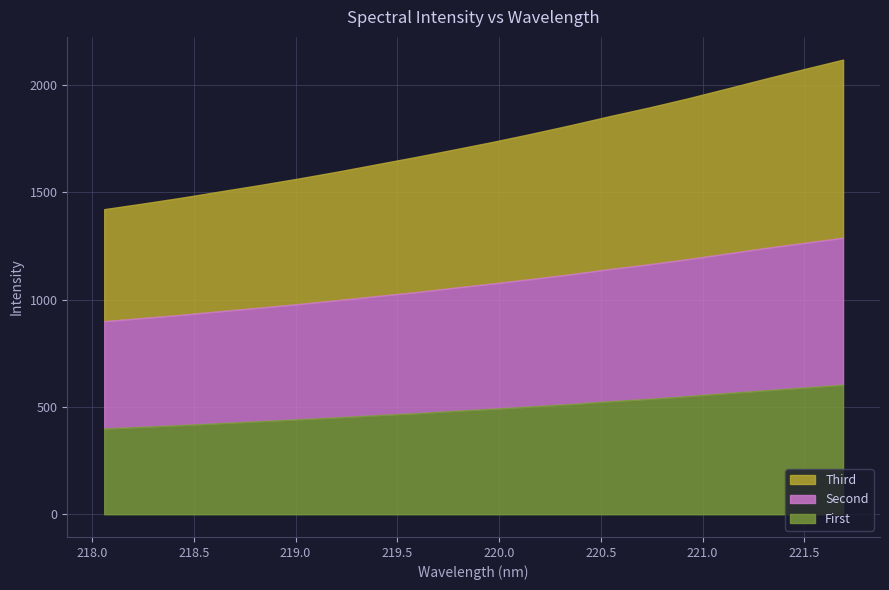

How many lines are shown in the chart?

3